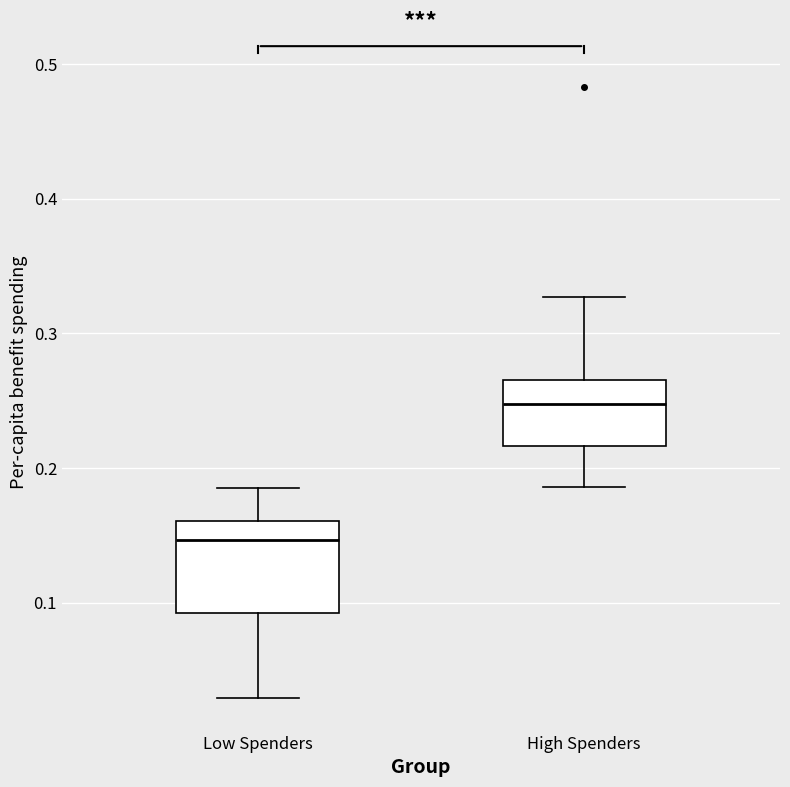

Reading left to right, transcribe this box plot: for each box, give where its median line is, the range the box spans, and where its two whiskers end, as read against the y-axis. The values are not printed on the chart, so give them approximately, as read against the axis.

Low Spenders: median 0.15, box 0.09 to 0.16, whiskers 0.03 to 0.19
High Spenders: median 0.25, box 0.22 to 0.27, whiskers 0.19 to 0.33